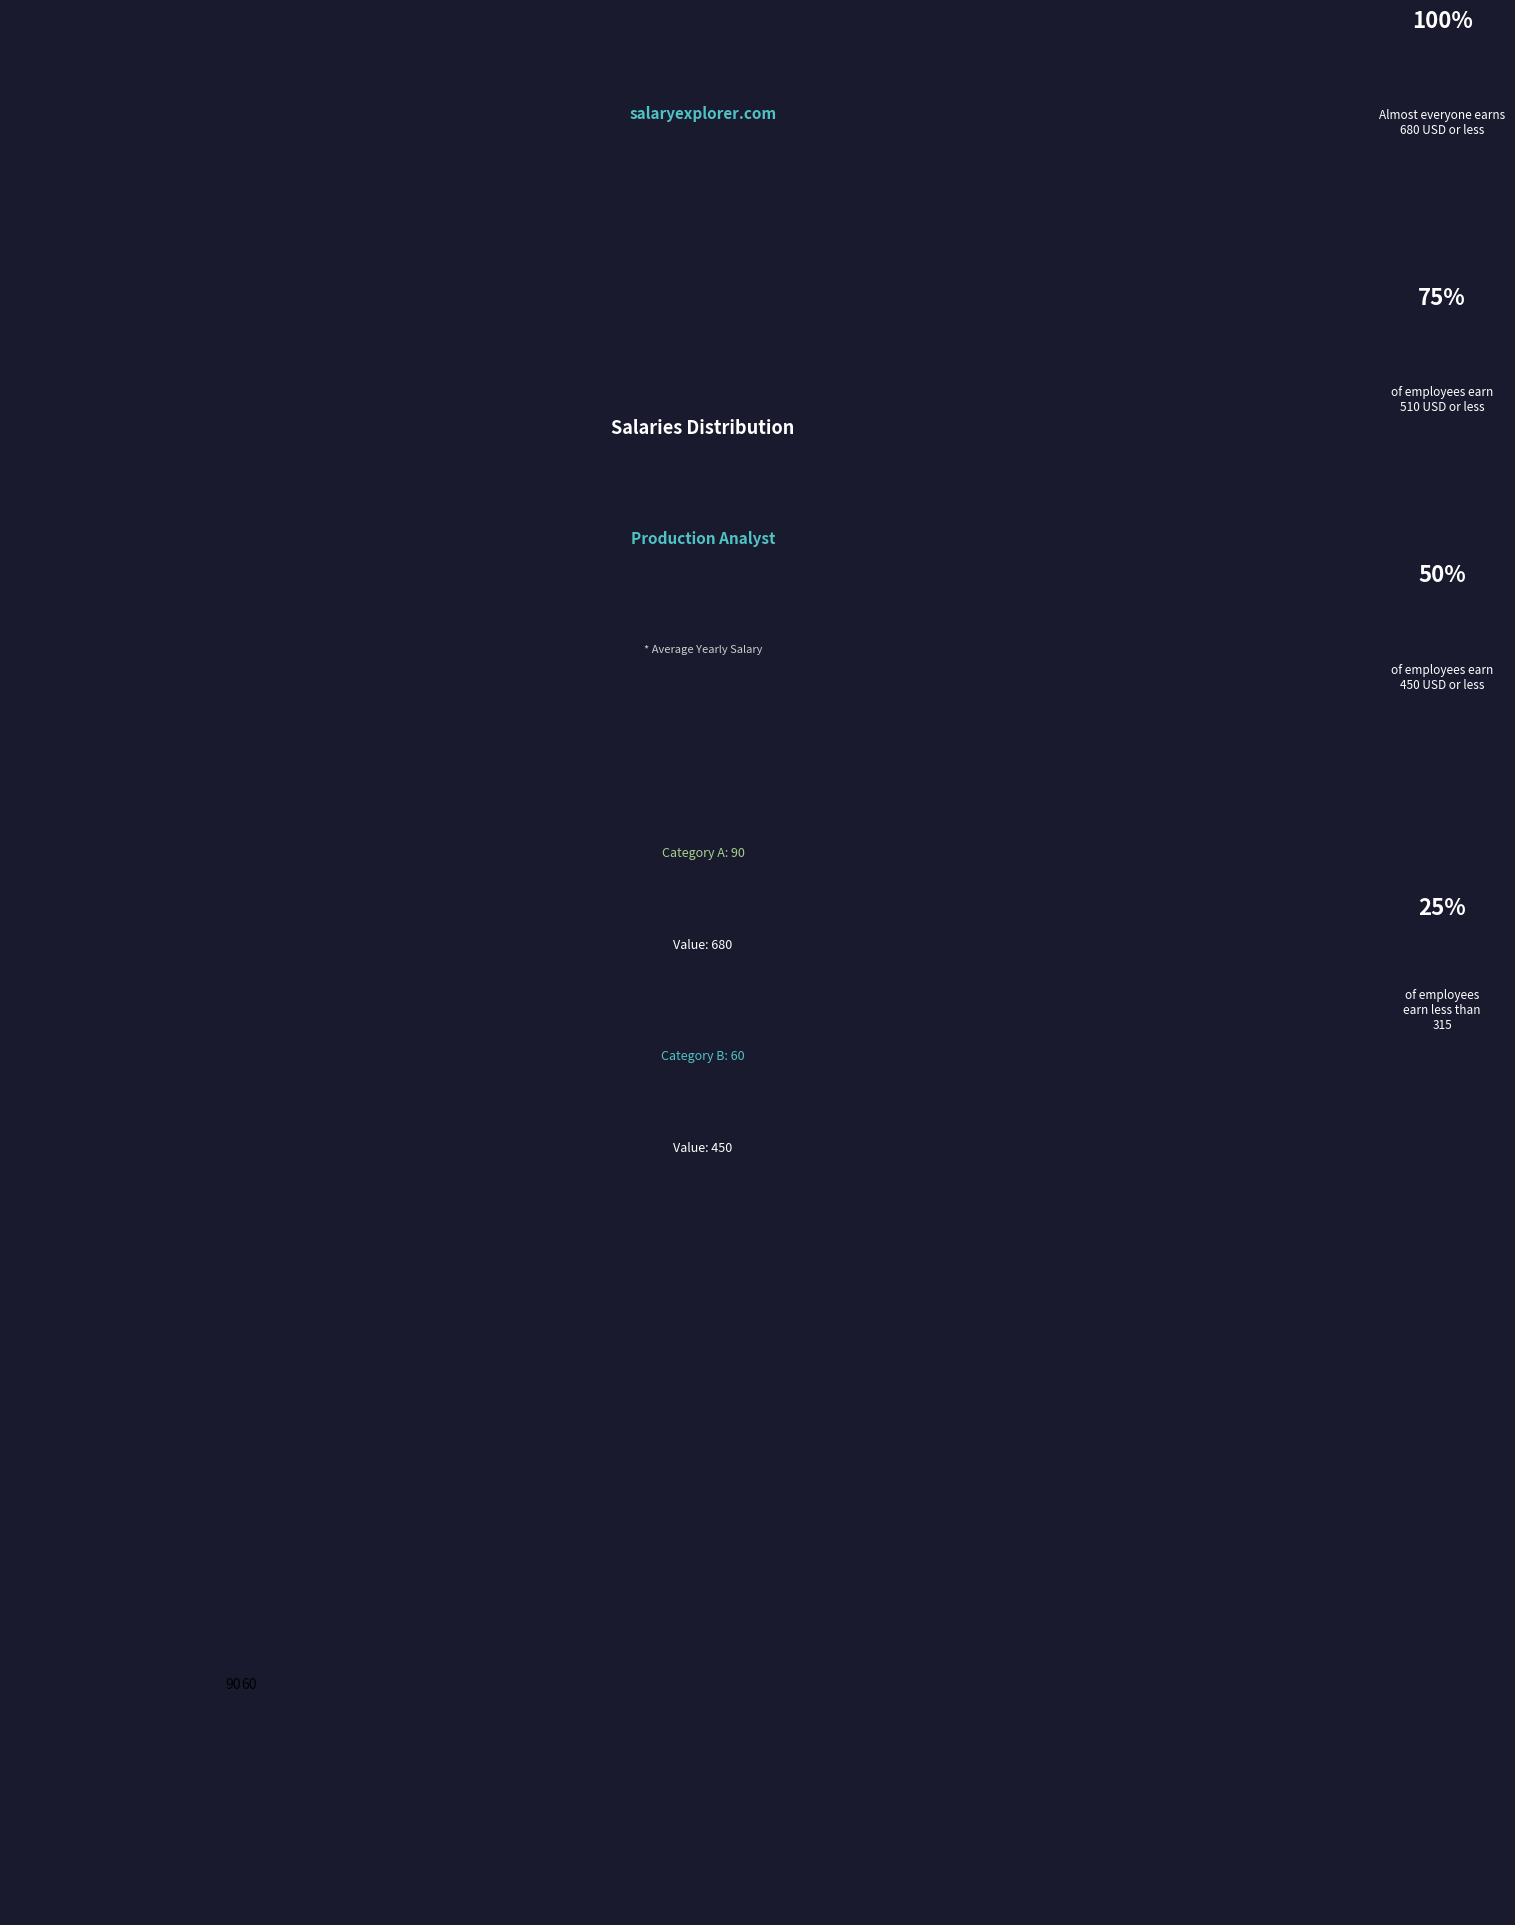

Is it true that 60 is 40% of the pie?

True